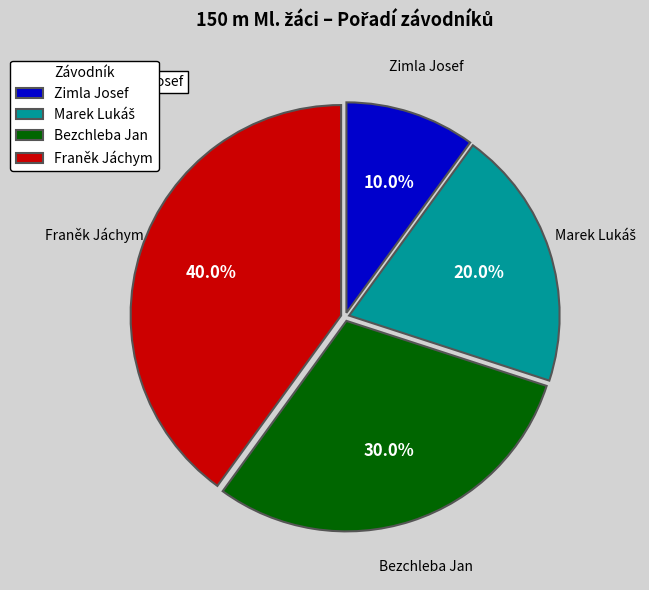

To the nearest percent, what is the difference between the largest and smallest slice percentages?

30%